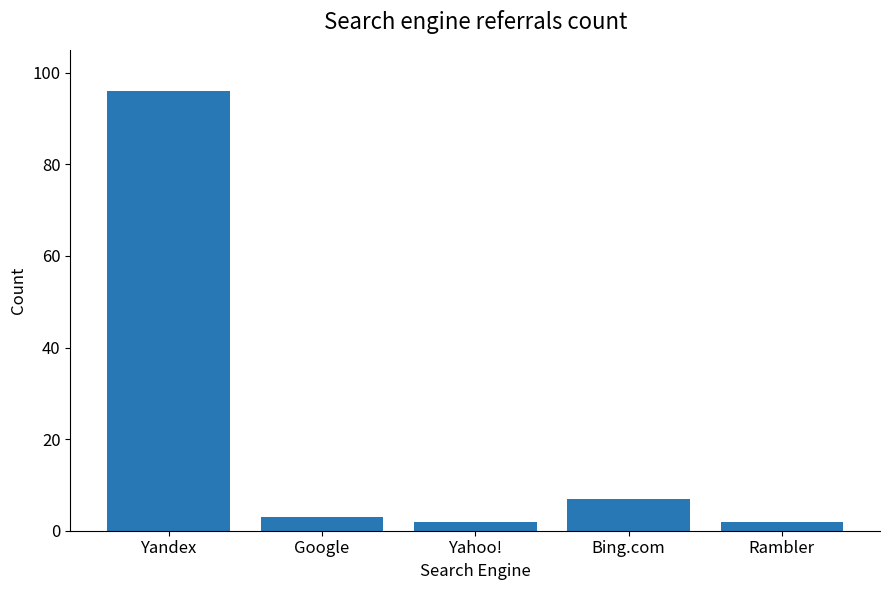

True or false: the data shows 65 at Yandex.

False